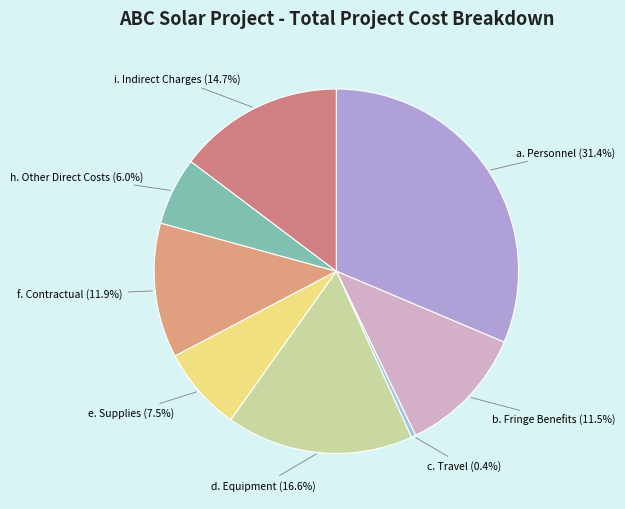

How many slices are in this pie chart?

8